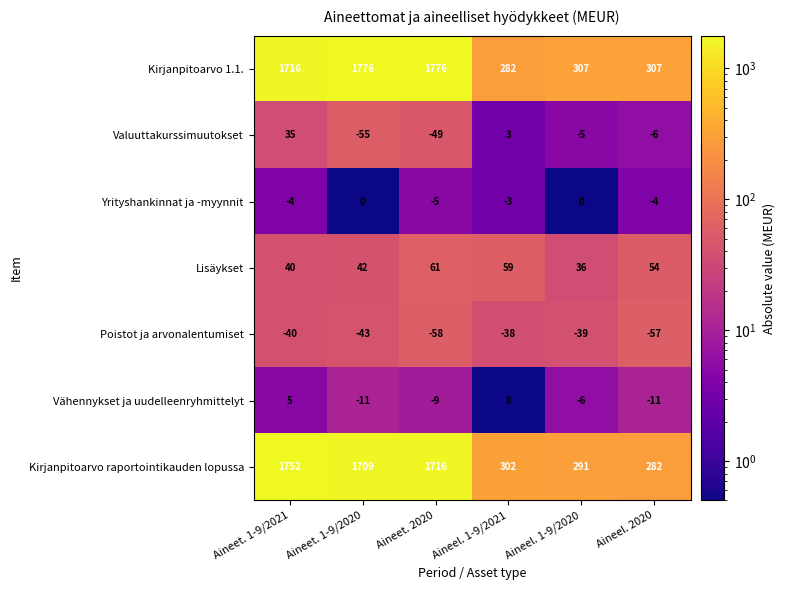

Rank the series by their maximum value, from lowest to highest.

Poistot ja arvonalentumiset, Yrityshankinnat ja -myynnit, Vähennykset ja uudelleenryhmittelyt, Valuuttakurssimuutokset, Lisäykset, Kirjanpitoarvo raportointikauden lopussa, Kirjanpitoarvo 1.1.